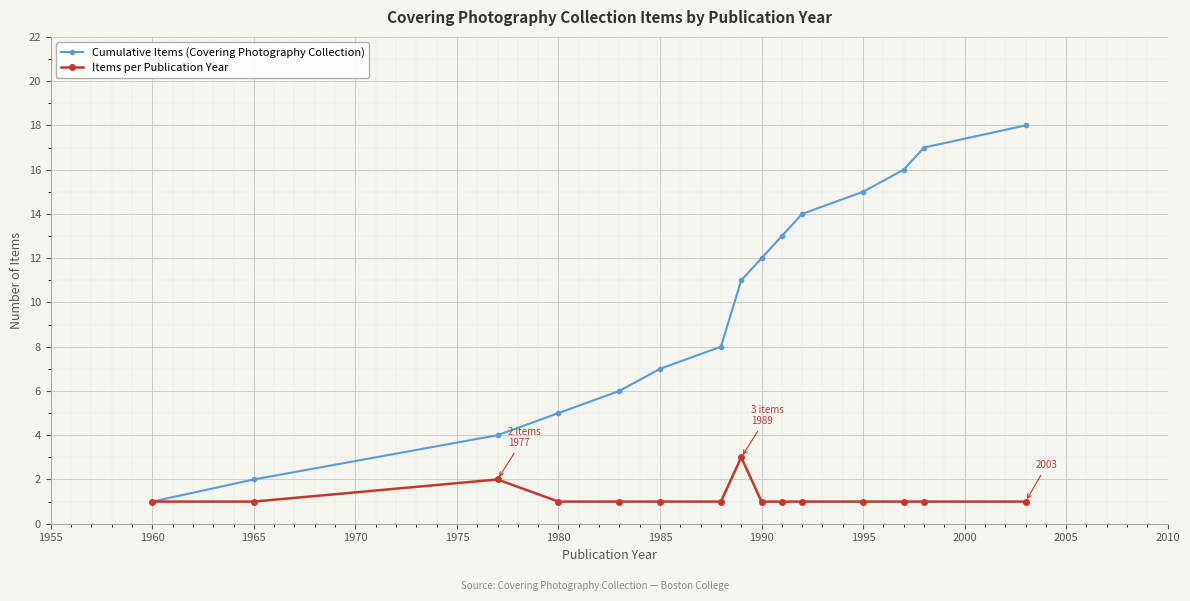

Which series has the largest total across all categories?

Cumulative Items (Covering Photography Collection)